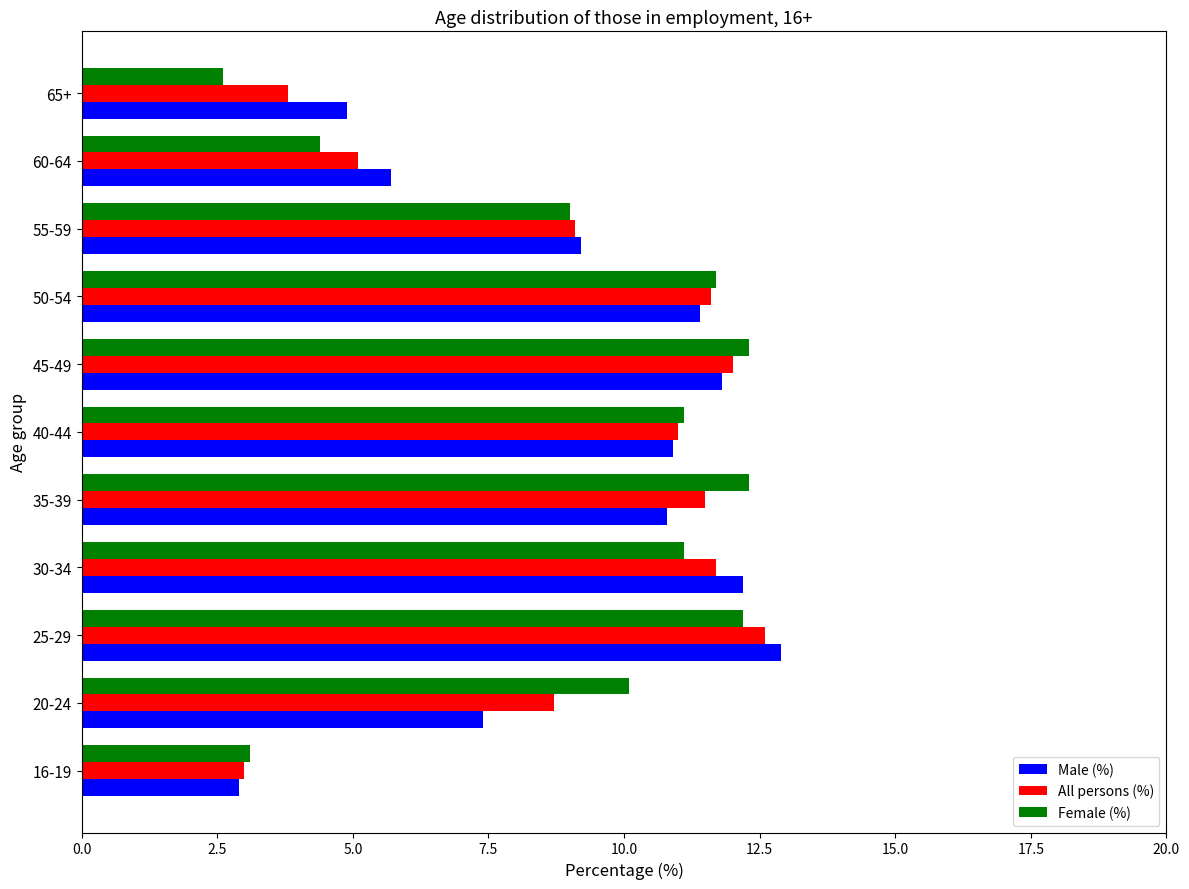

What is the sum of all Female (%) values?

99.9